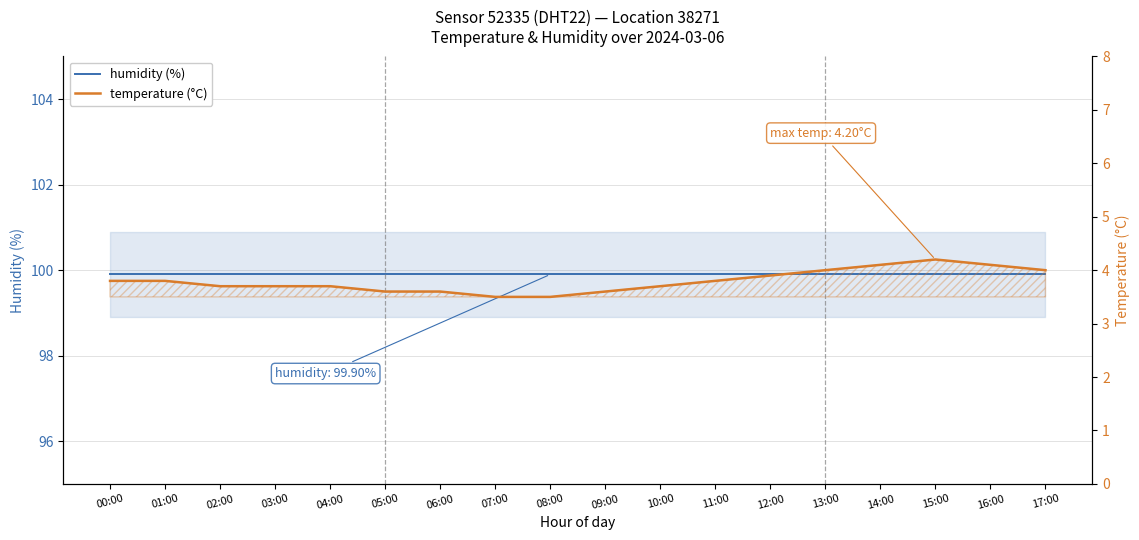

What position from the left is 15:00?

16